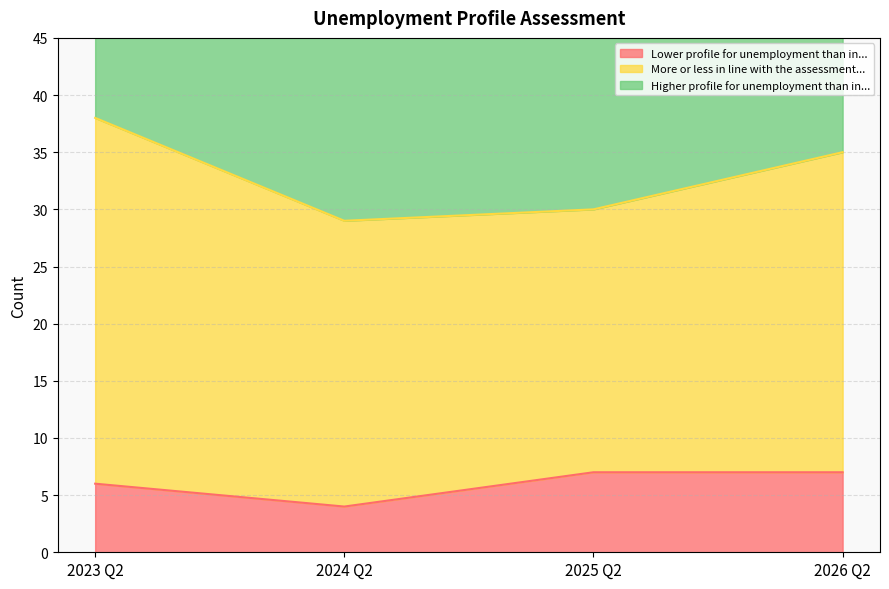

True or false: More or less in line with the assessment... and Lower profile for unemployment than in... intersect in this chart.

False